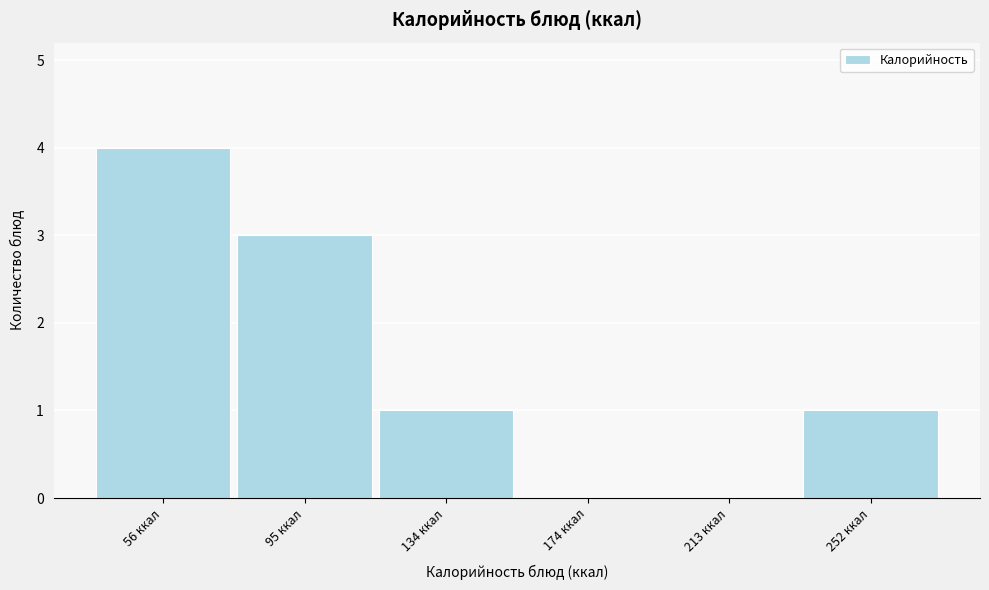

Reading left to right, what are all the values shown in this chart?

56 ккал=4	95 ккал=3	134 ккал=1	174 ккал=0	213 ккал=0	252 ккал=1